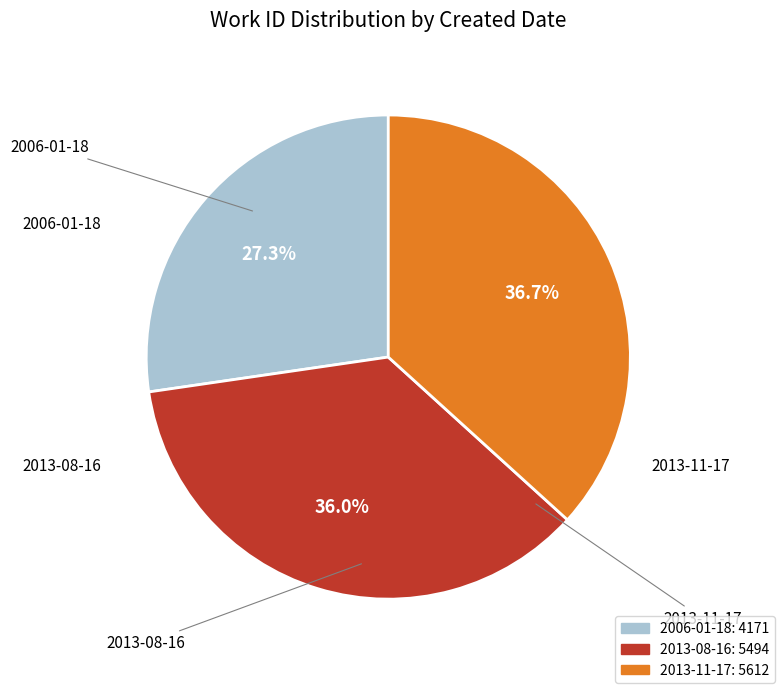

The 2006-01-18 slice represents 27% of the pie. True or false?

True